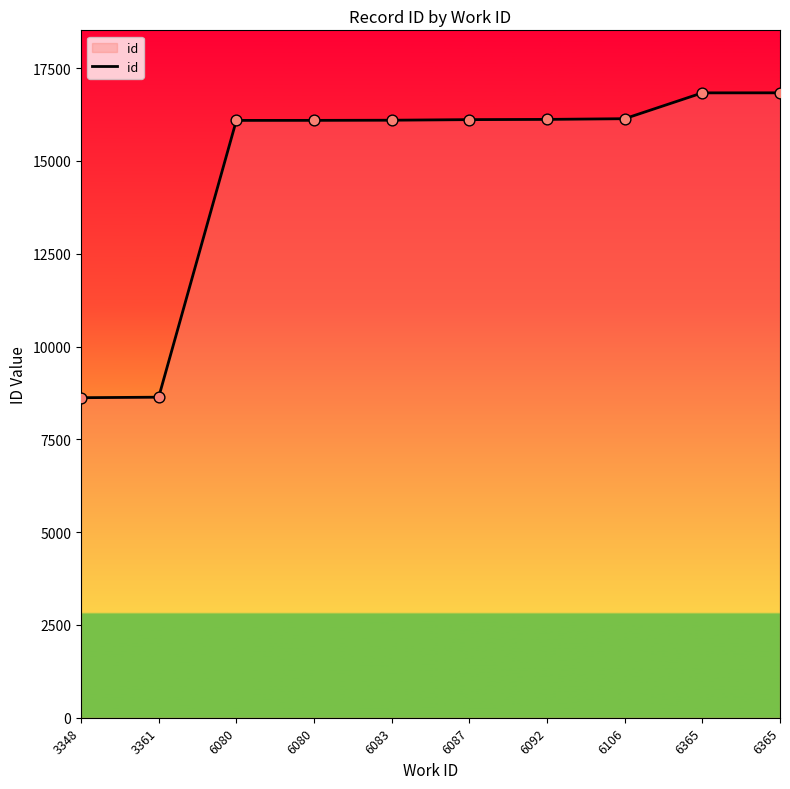

Which has a higher value, 6106 or 6087?

6106